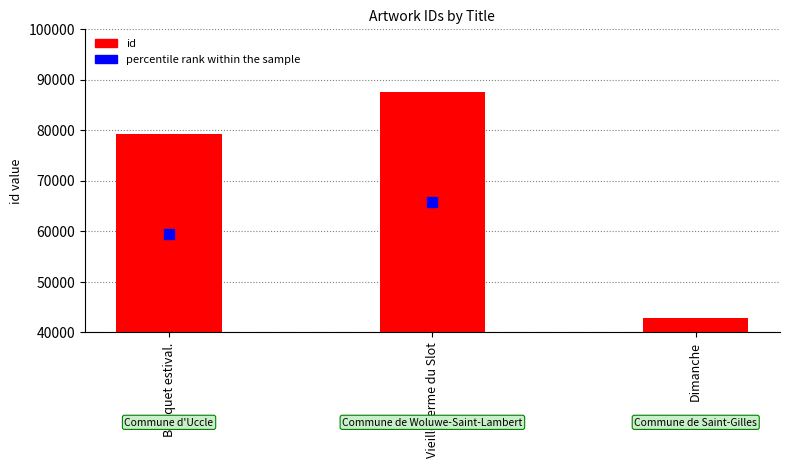

What is the total value across all series at Dimanche?

75146.8